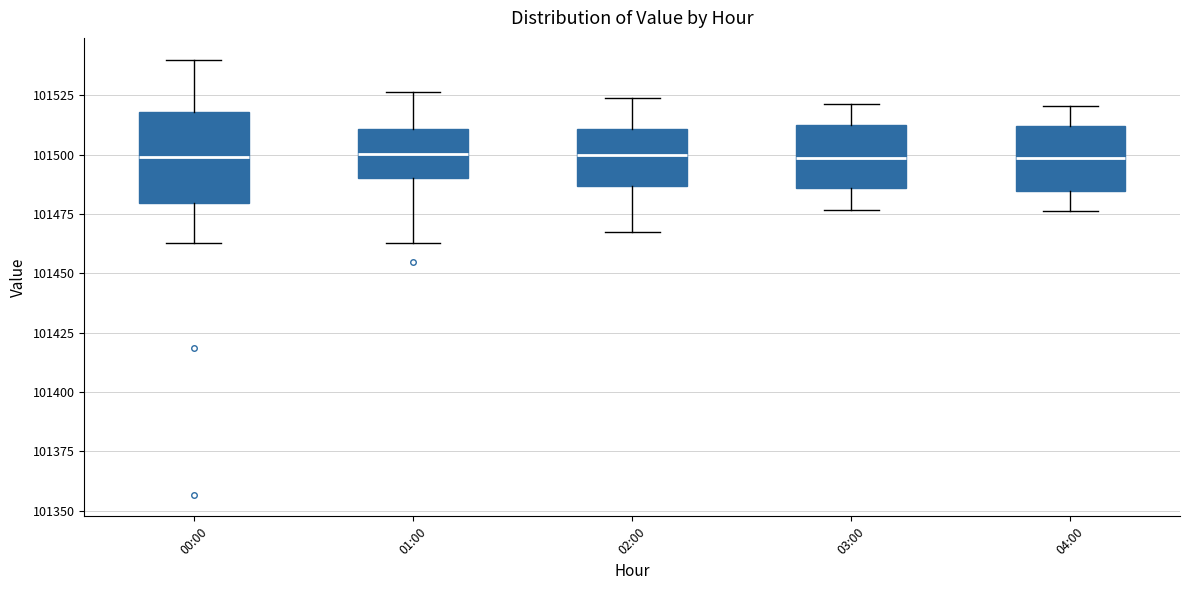

Where is the lower edge of the box for 04:00 on the y-axis? The values are not printed on the chart, so give them approximately, as read against the axis.

101485